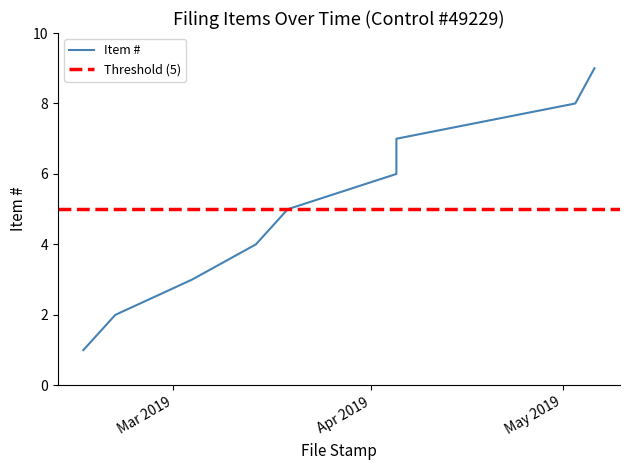

What is the sum of the values at 2019-04-05 and 2019-02-15?

8